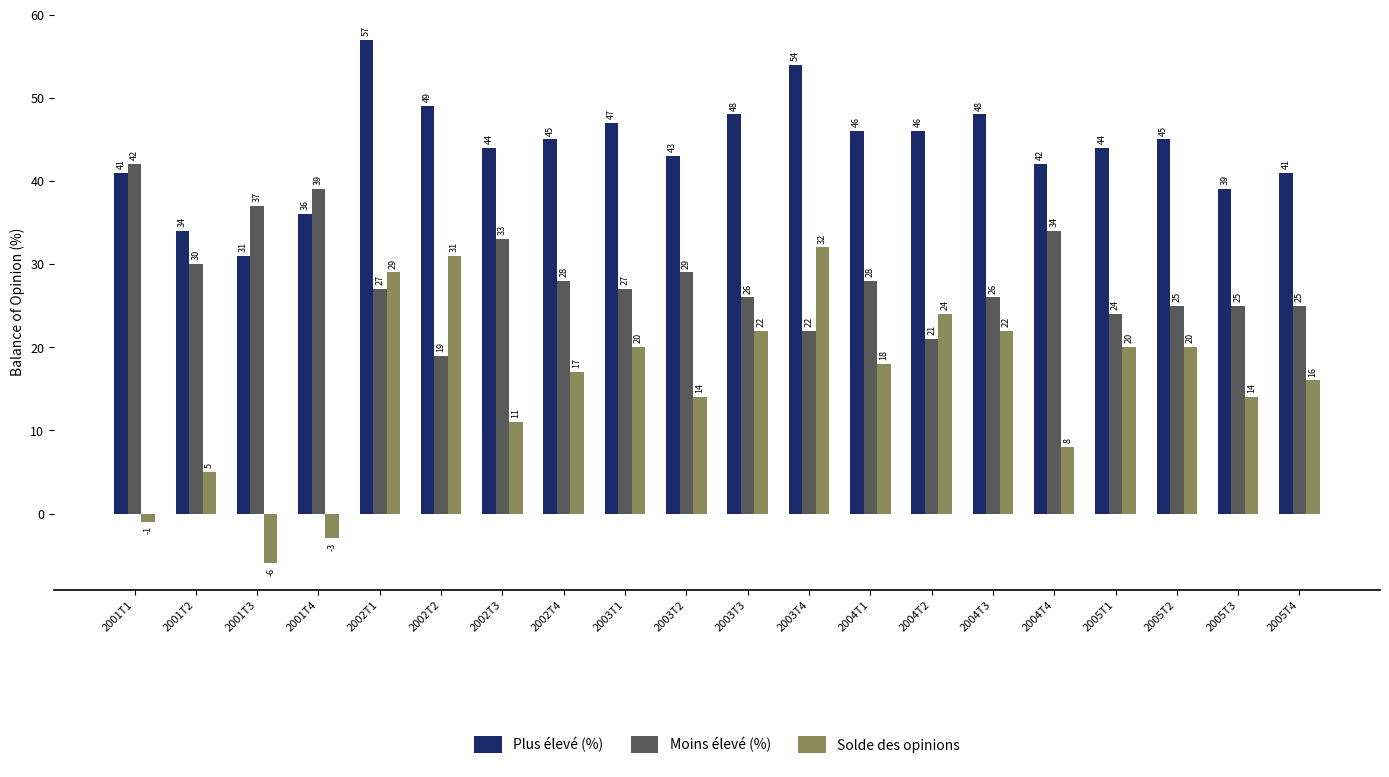

What is the total value across all series at 2004T3?

96